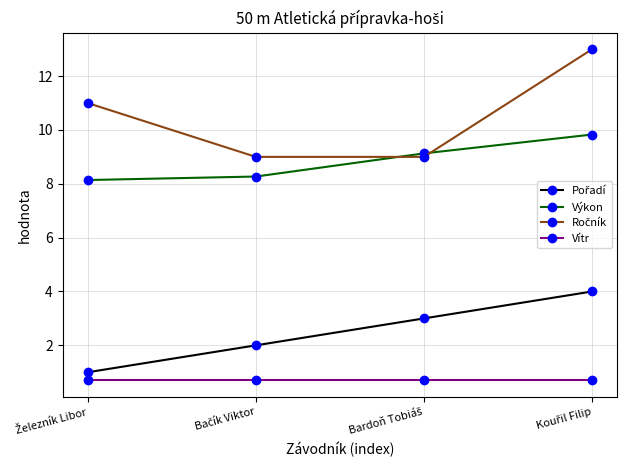

True or false: Výkon and Vítr intersect in this chart.

False